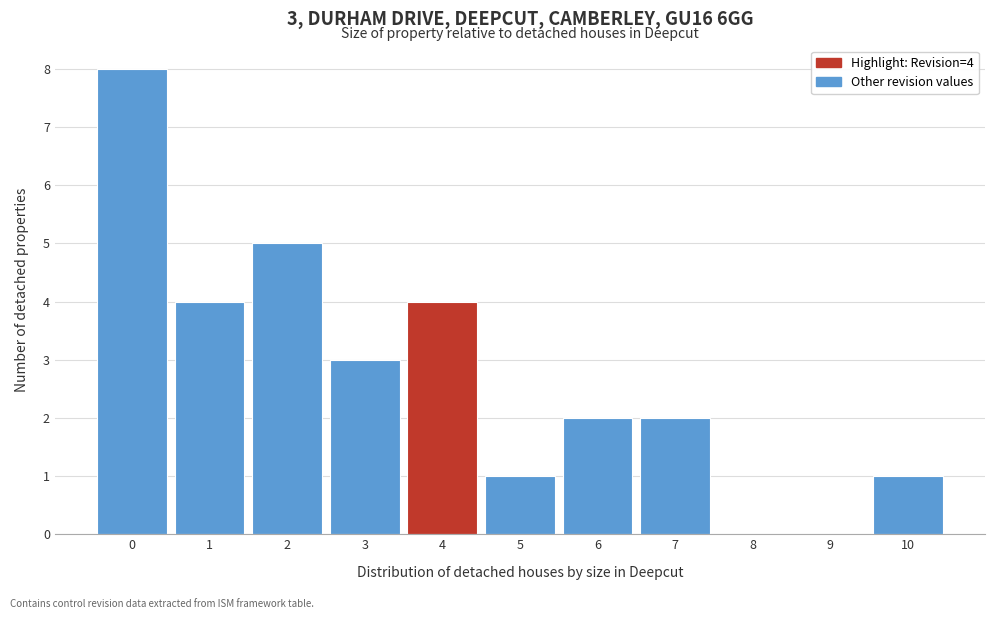

Is it true that the value at 6 is 4?

False